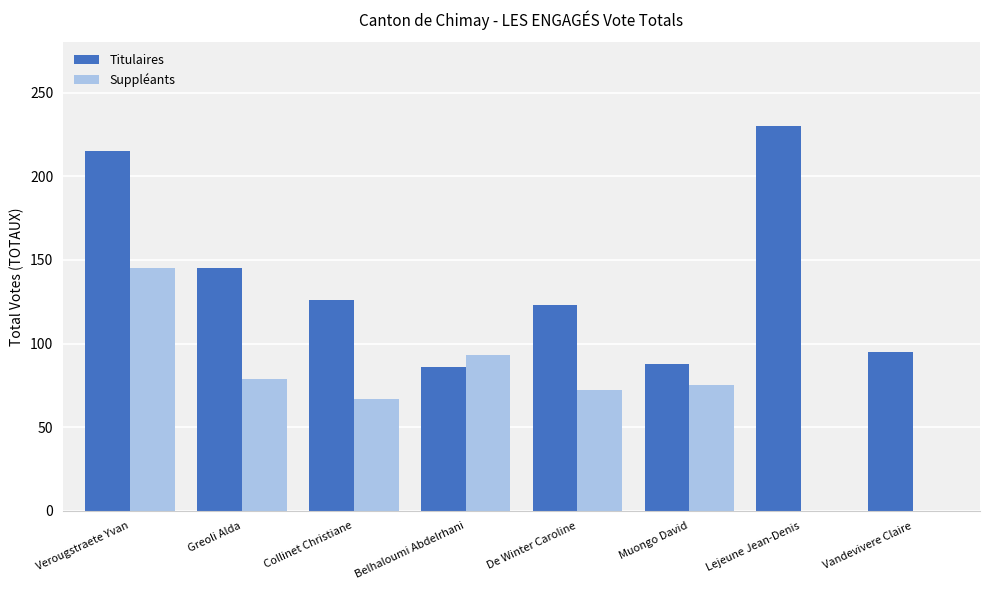

Between Verougstraete Yvan and Vandevivere Claire, which series saw the biggest shift?

Suppléants